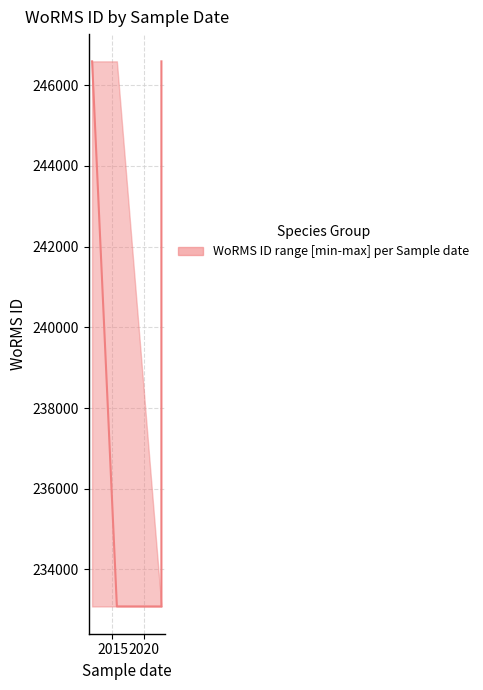

Which category has the lowest value across all series?

2020